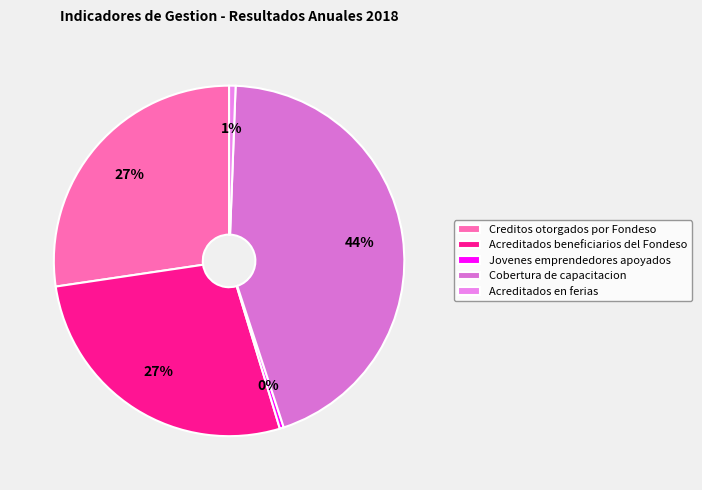

The Jovenes emprendedores apoyados slice represents 0% of the pie. True or false?

True